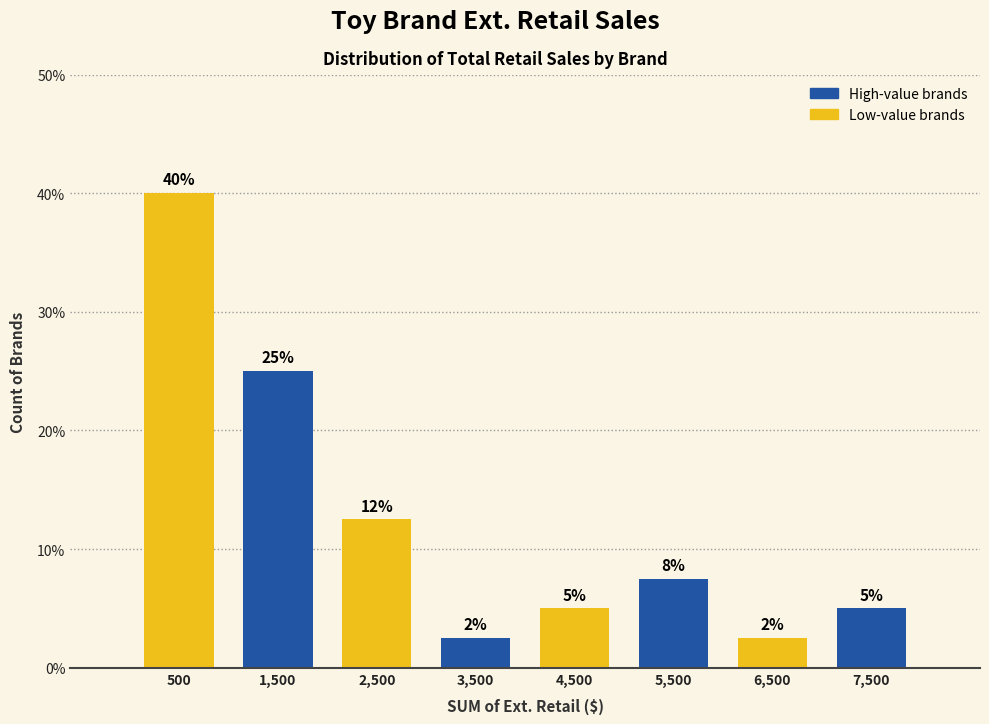

Over which range of the x-axis is the bar tallest?

0 to 1000